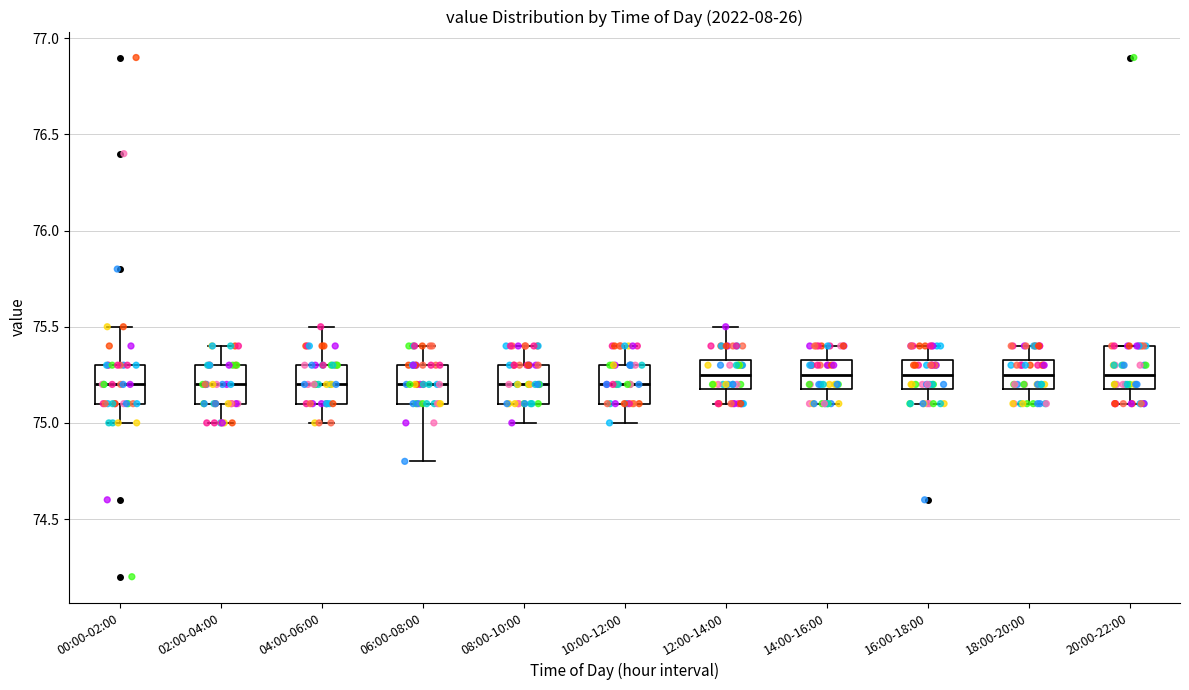

Reading left to right, transcribe this box plot: for each box, give where its median line is, the range the box spans, and where its two whiskers end, as read against the y-axis. The values are not printed on the chart, so give them approximately, as read against the axis.

00:00-02:00: median 75.20, box 75.10 to 75.30, whiskers 75.00 to 75.50
02:00-04:00: median 75.20, box 75.10 to 75.30, whiskers 75.00 to 75.40
04:00-06:00: median 75.20, box 75.10 to 75.30, whiskers 75.00 to 75.50
06:00-08:00: median 75.20, box 75.10 to 75.30, whiskers 74.80 to 75.40
08:00-10:00: median 75.20, box 75.10 to 75.30, whiskers 75.00 to 75.40
10:00-12:00: median 75.20, box 75.10 to 75.30, whiskers 75.00 to 75.40
12:00-14:00: median 75.25, box 75.20 to 75.35, whiskers 75.10 to 75.50
14:00-16:00: median 75.25, box 75.20 to 75.35, whiskers 75.10 to 75.40
16:00-18:00: median 75.25, box 75.20 to 75.35, whiskers 75.10 to 75.40
18:00-20:00: median 75.25, box 75.20 to 75.35, whiskers 75.10 to 75.40
20:00-22:00: median 75.25, box 75.20 to 75.40, whiskers 75.10 to 75.40